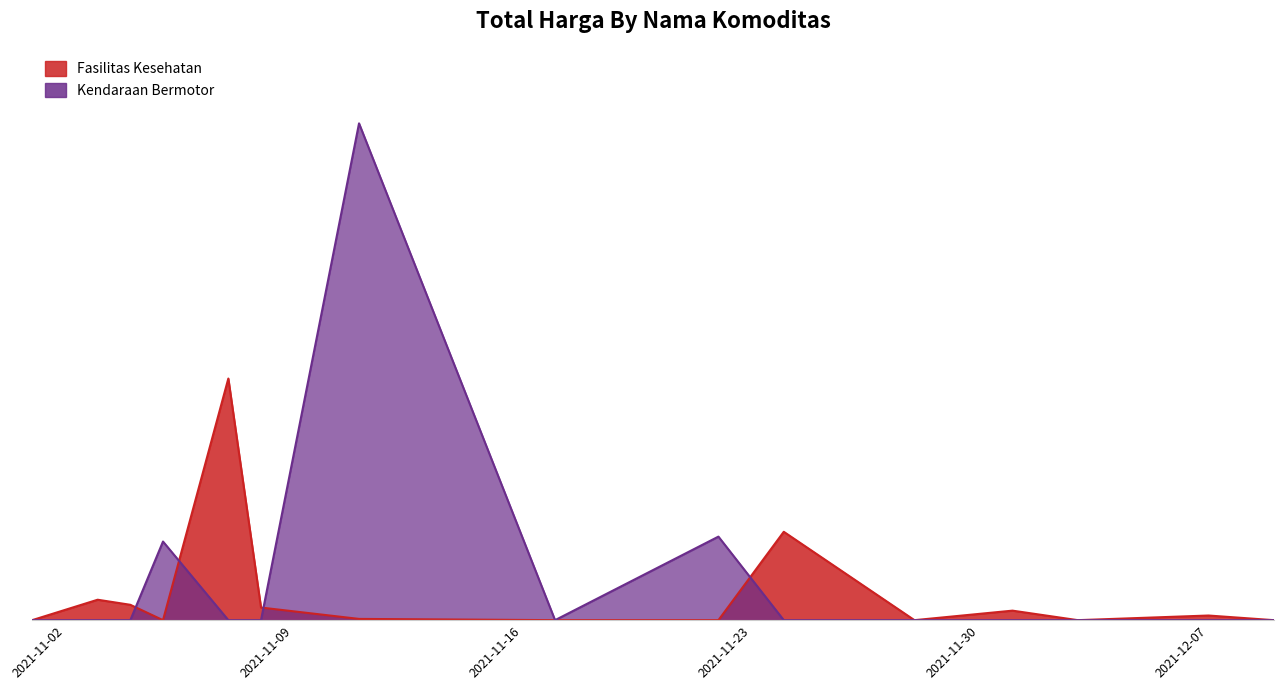

Does the chart have visible grid lines?

No